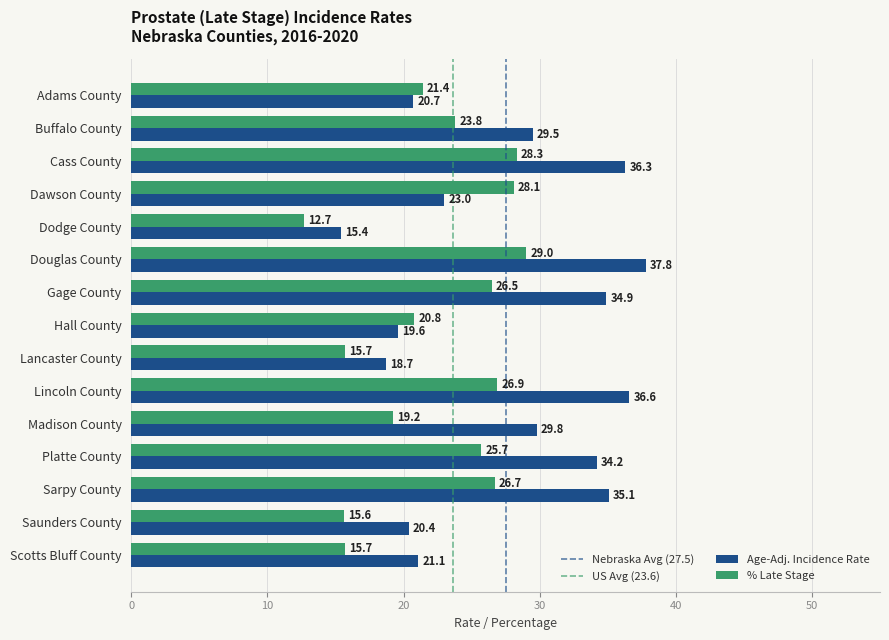

List the series in order of their peak value, lowest first.

% Late Stage, Age-Adj. Incidence Rate